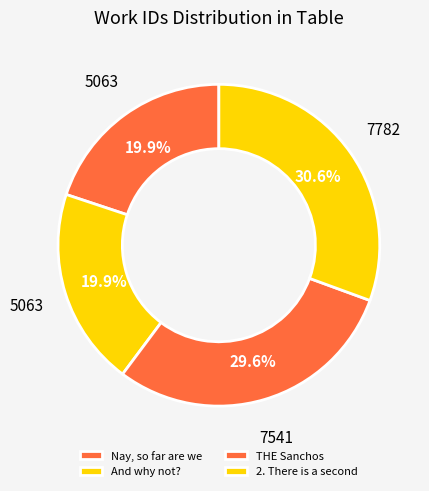

How many slices are in this pie chart?

4